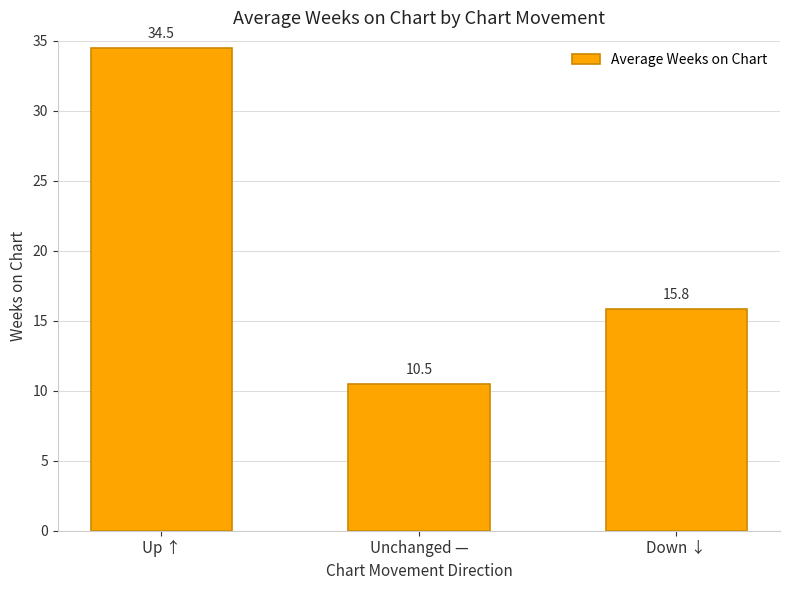

Approximately how many times larger is the value at Unchanged — compared to Up ↑?

0.3